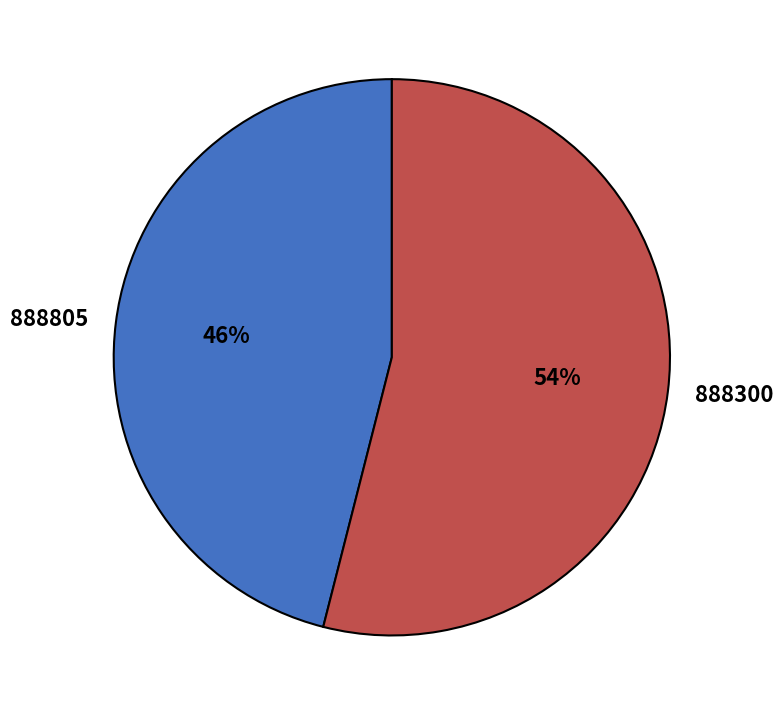

What percentage is the 888300 slice, to the nearest percent?

54%